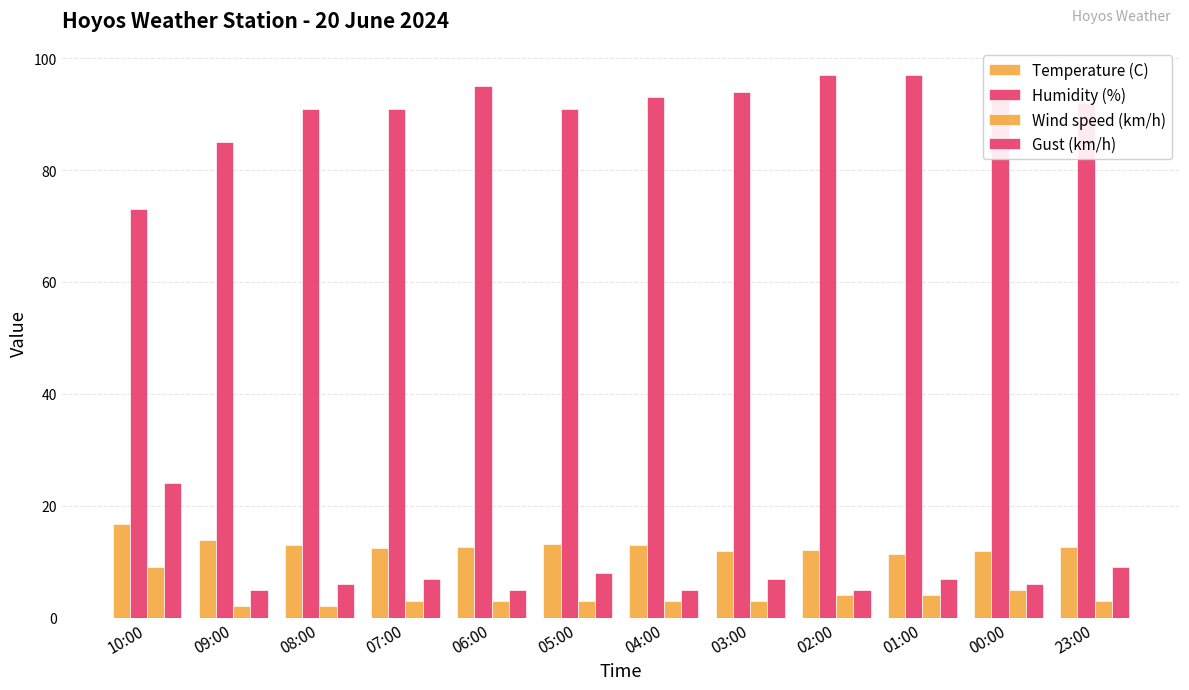

How many series are shown in this chart?

4